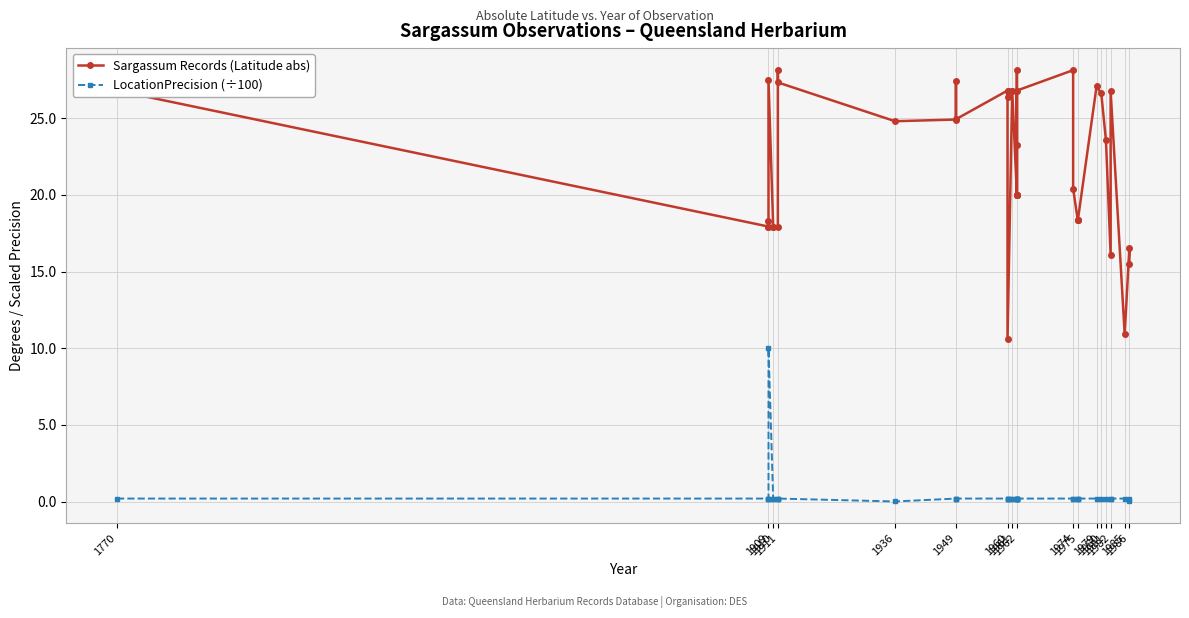

Is this an area chart (filled region under the line)?

No